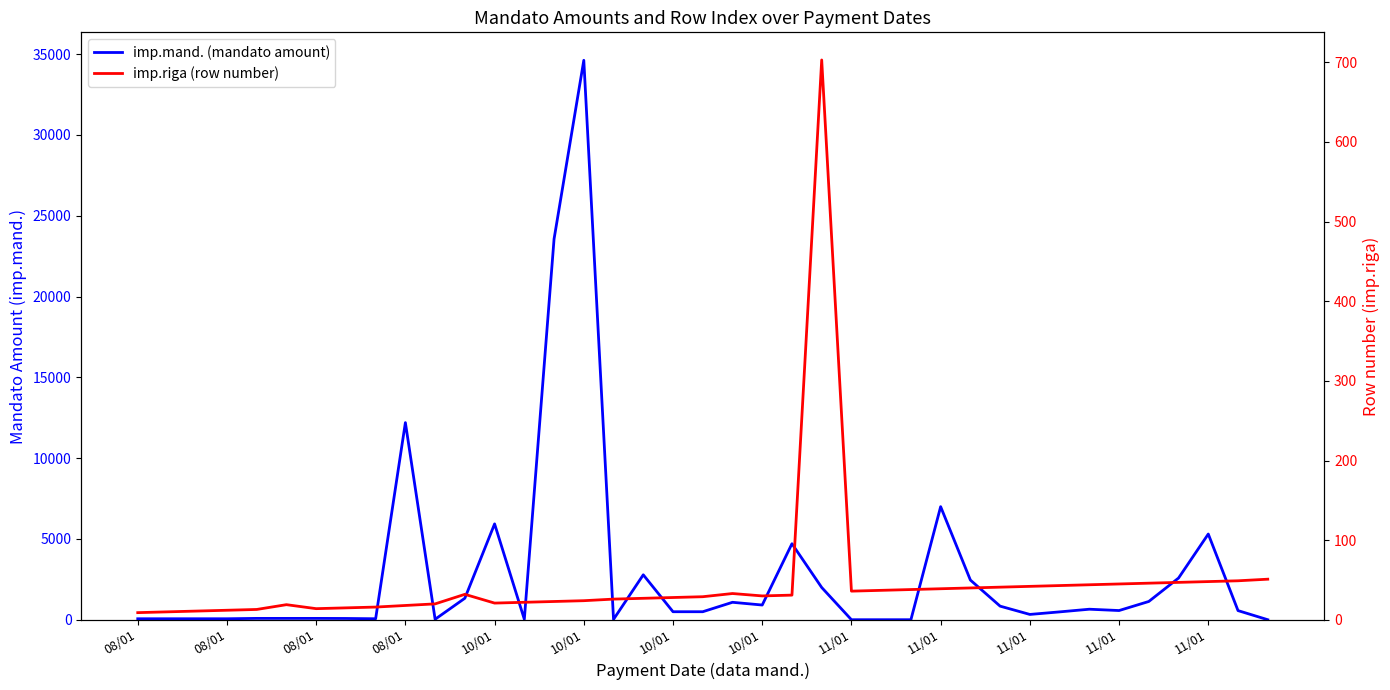

At 11/01, list the series in order from largest to smallest.

imp.mand. (mandato amount), imp.riga (row number)